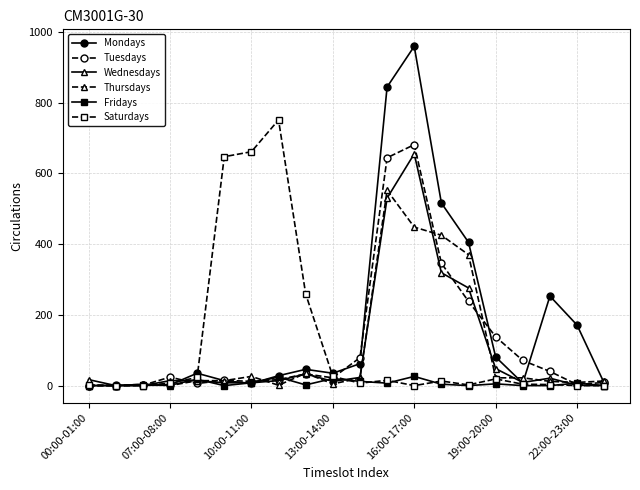

True or false: Tuesdays has more than 2 interior local peaks.

True